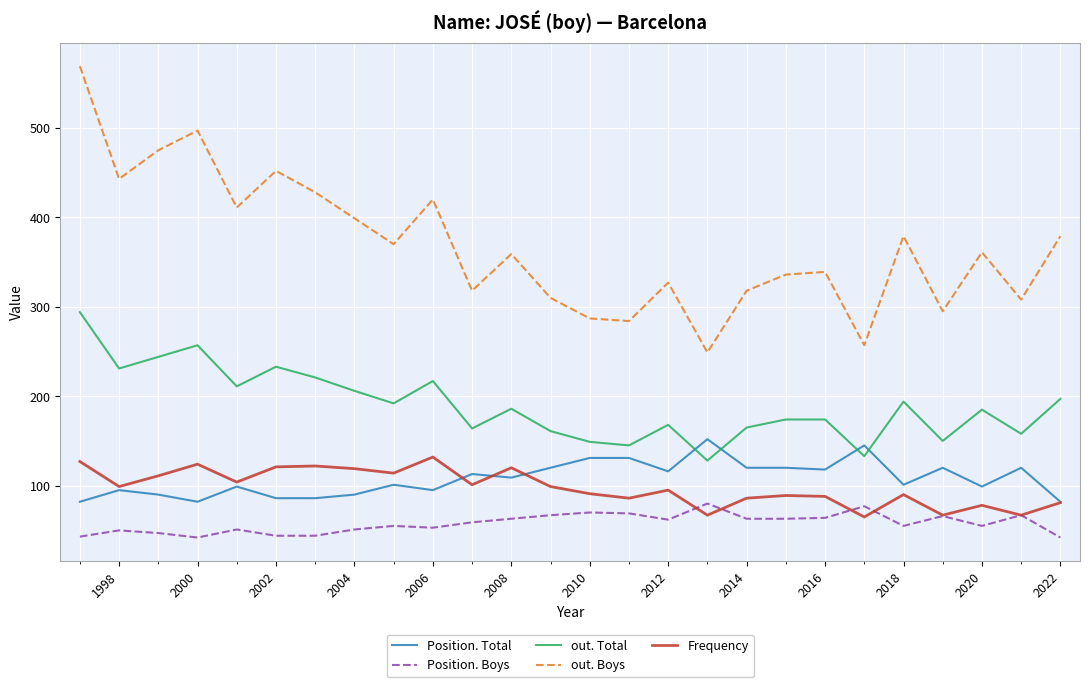

What is the greatest value displayed?

569